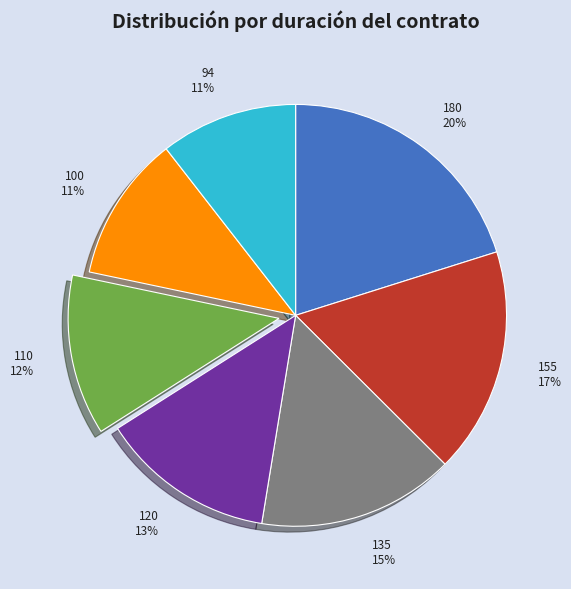

Is it true that 110 is 12% of the pie?

True